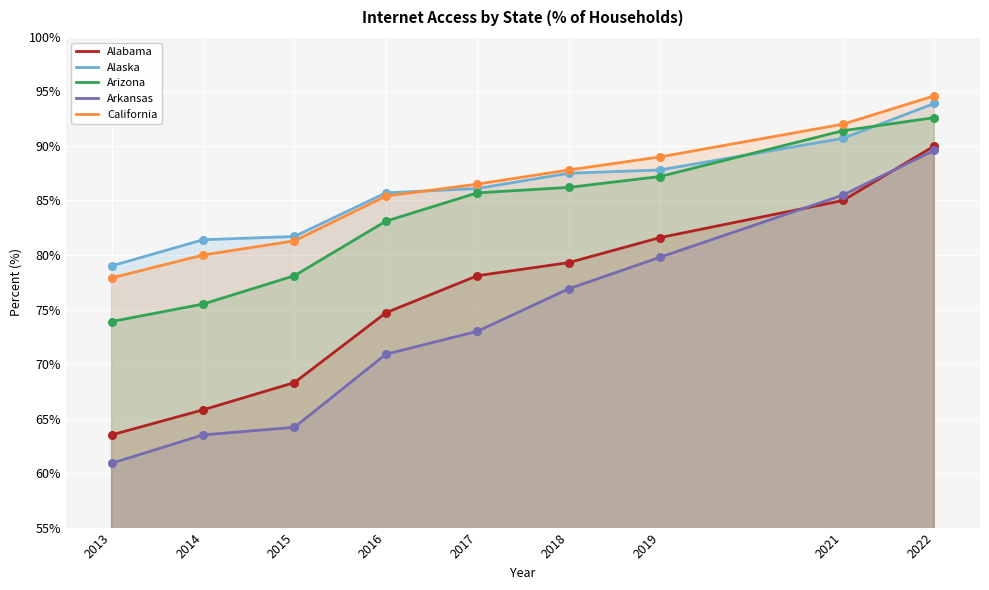

Which series has the largest Y range (max minus min)?

Arkansas